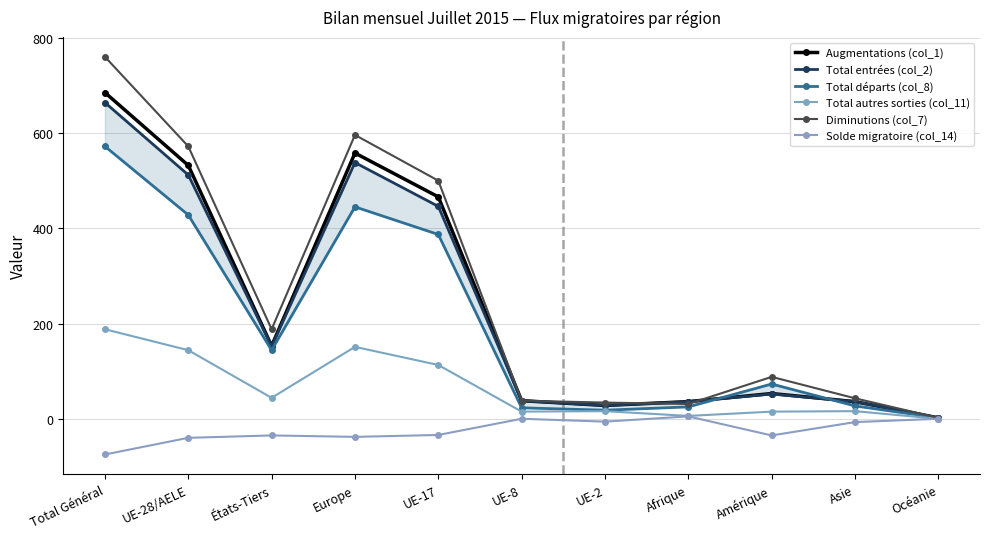

Where does the Total autres sorties (col_11) series first go above 16?

Total Général